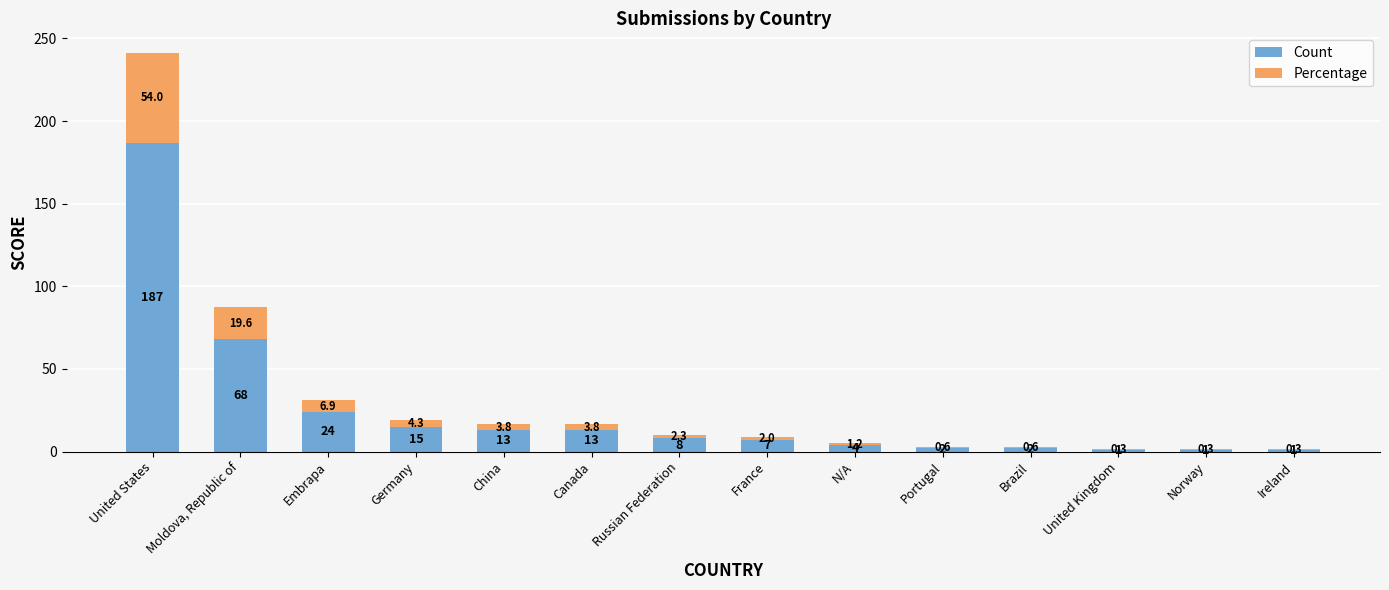

How many series are shown in this chart?

2